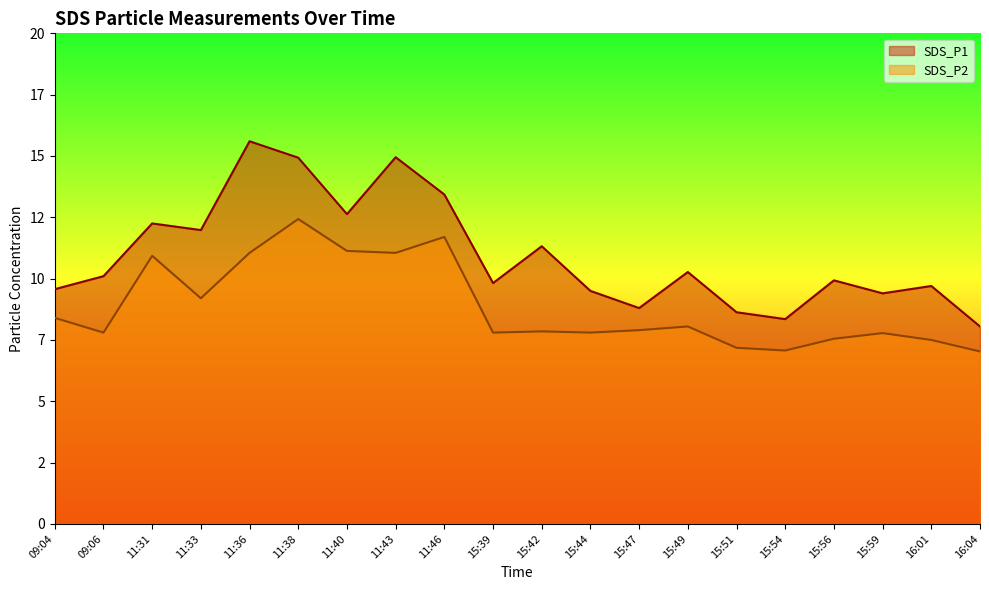

True or false: SDS_P1 and SDS_P2 cross at least once.

False